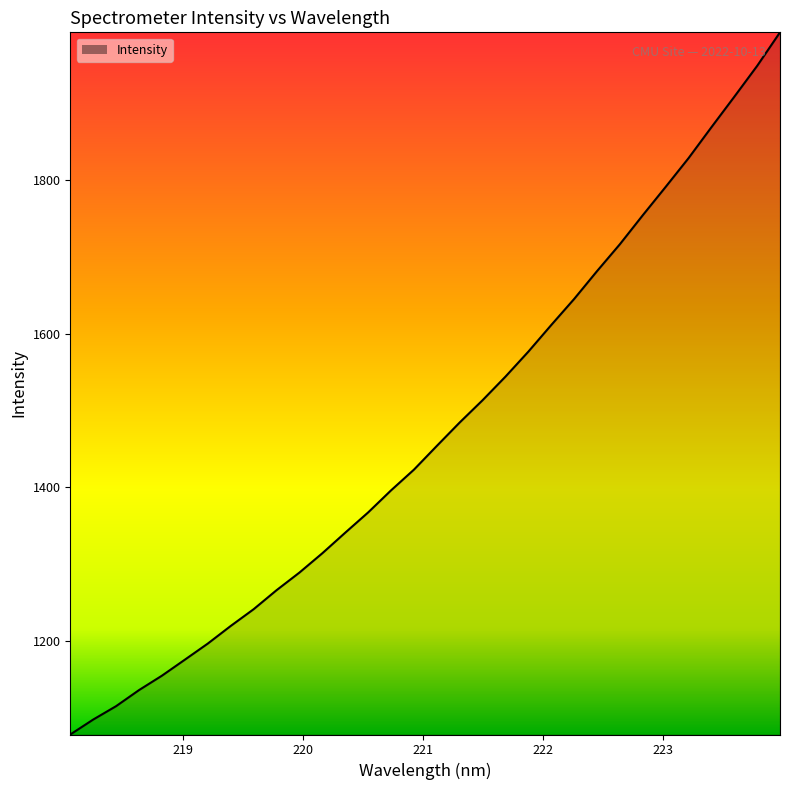

What is the difference between the maximum and minimum values?

912.9